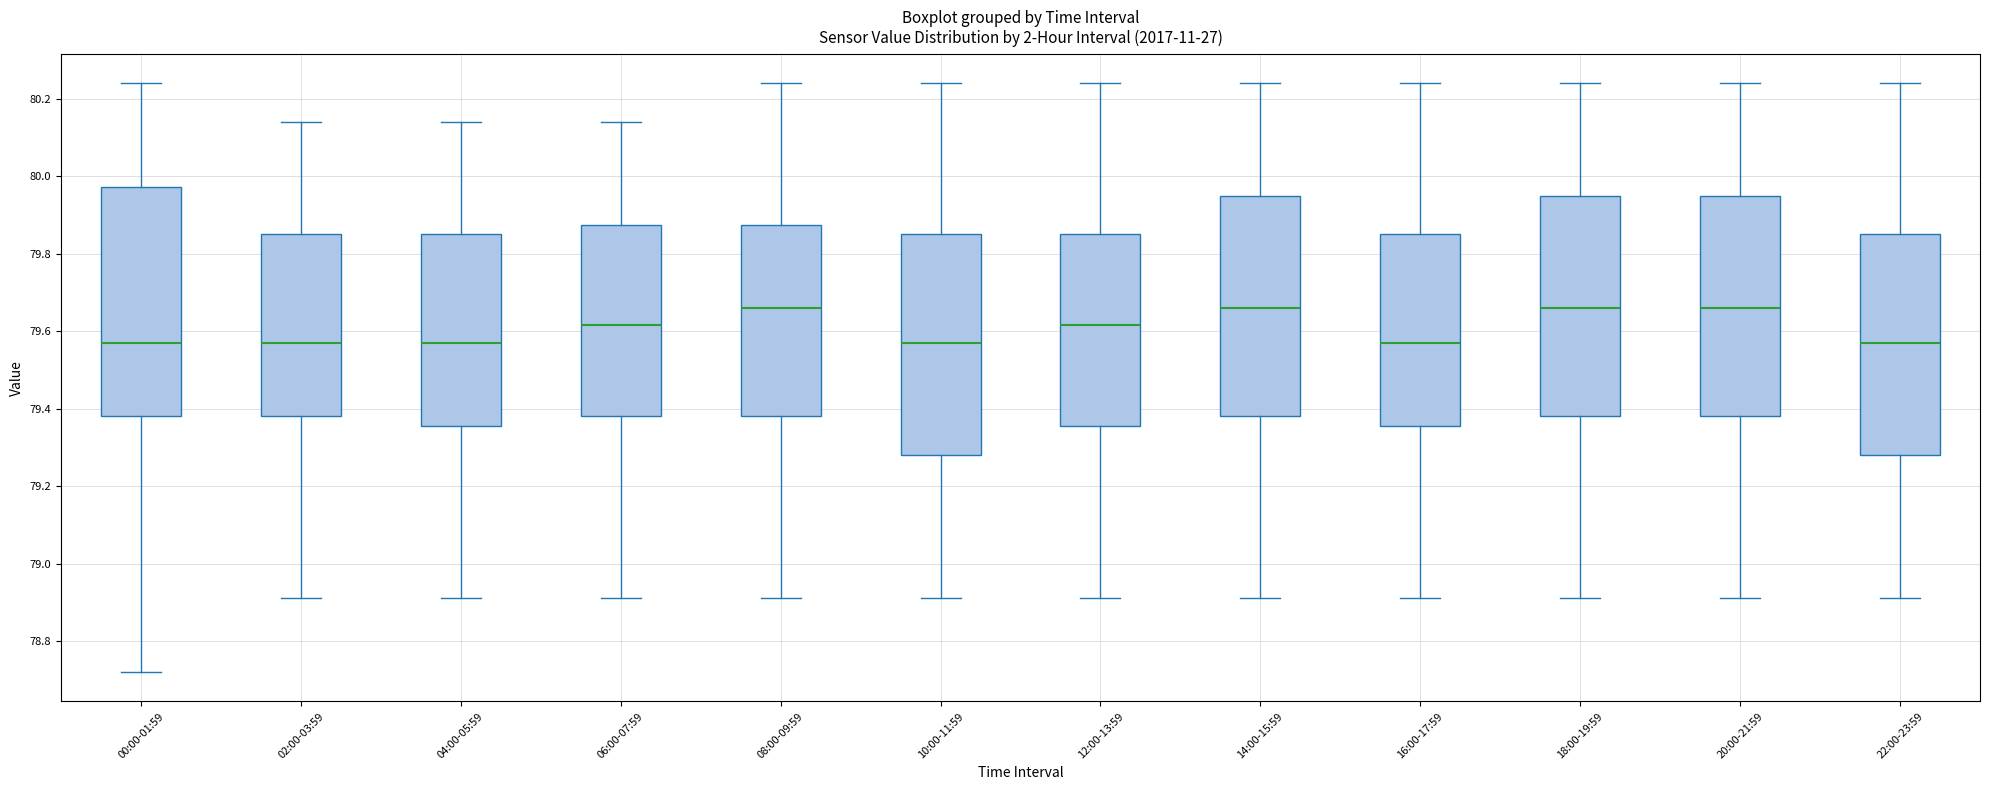

Comparing the boxes themselves (not the whiskers), which one is the tallest?

00:00-01:59